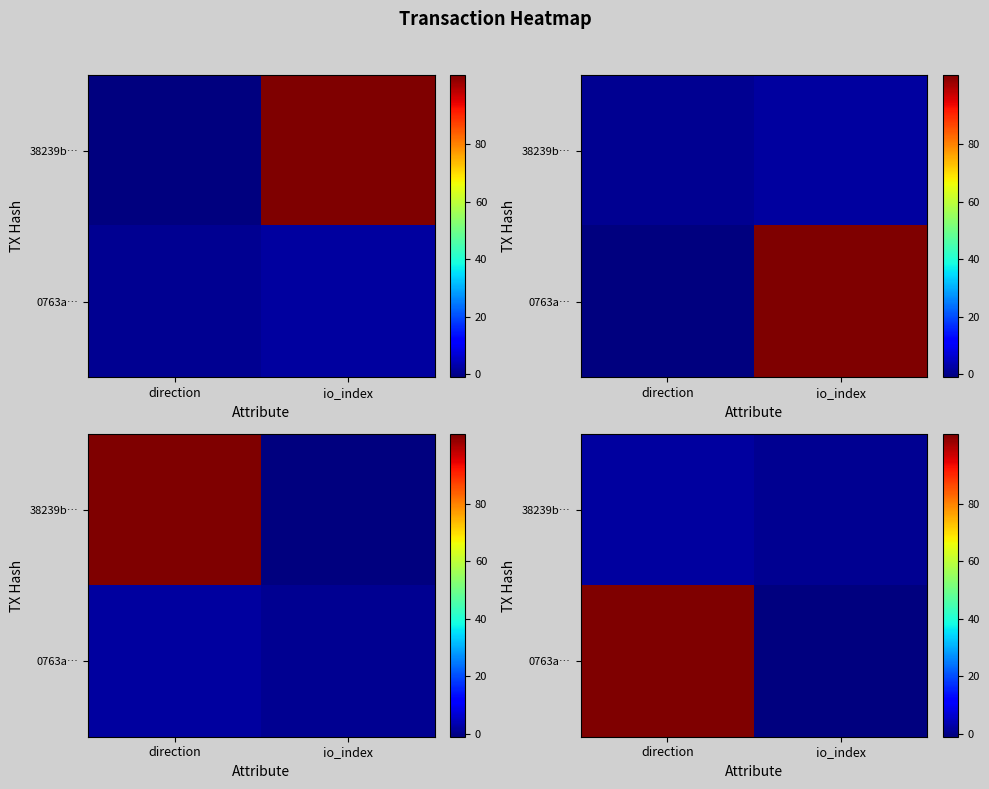

At how many categories does at least one series exceed 92?

1